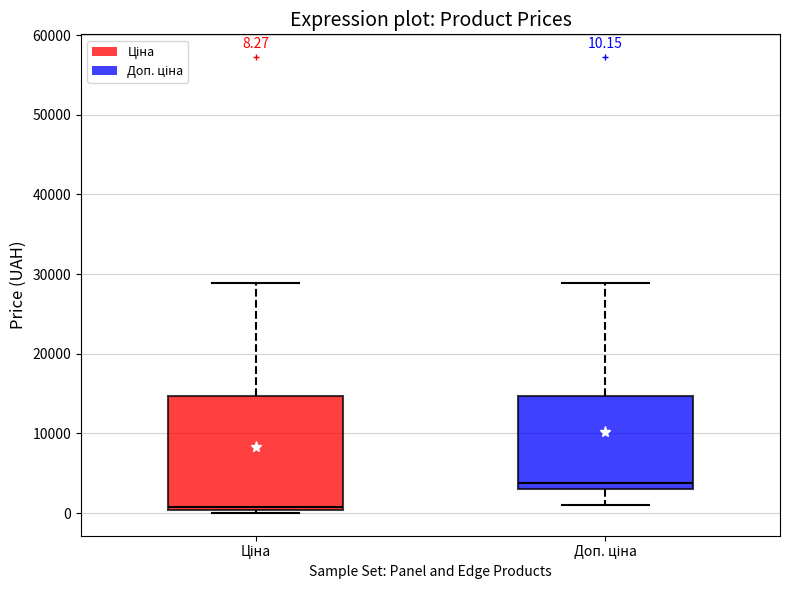

Which box is the tallest, from its lower edge to its upper edge?

Ціна